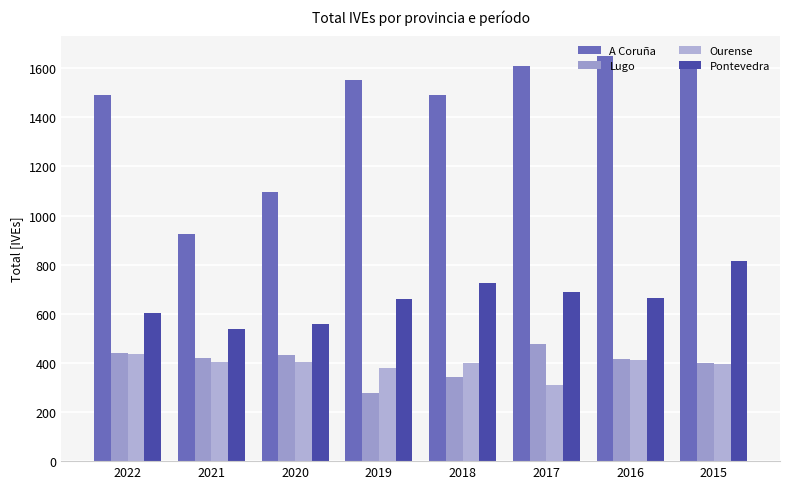

How many bars are there in each group?

4